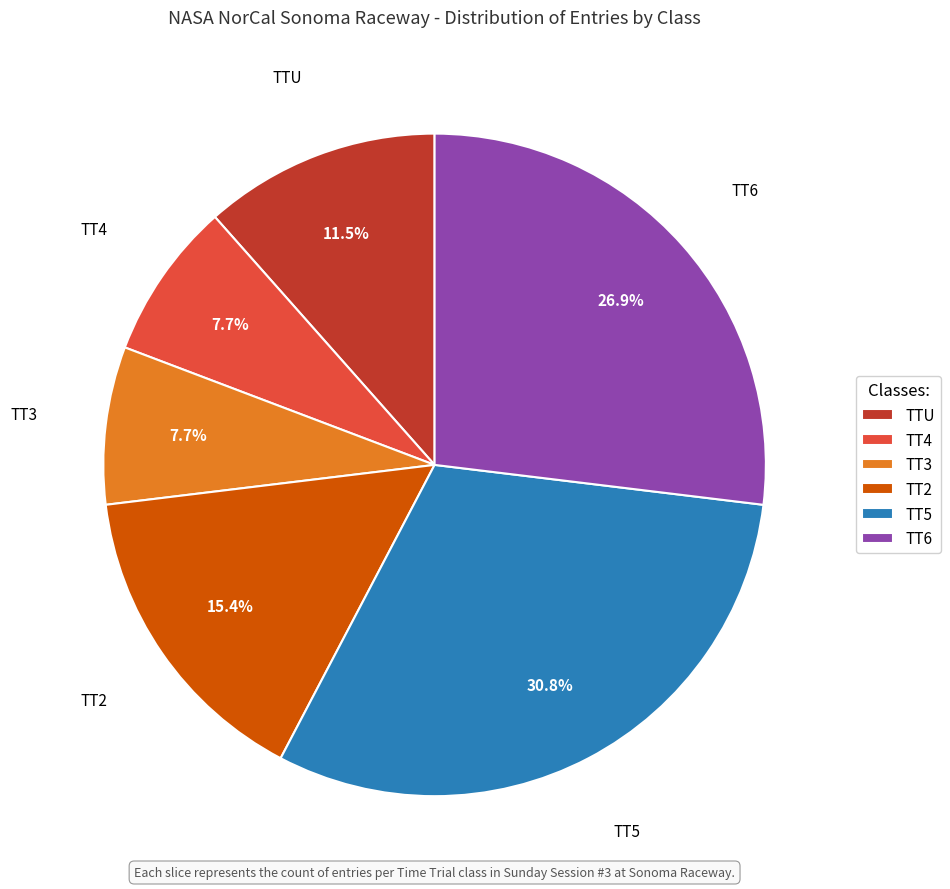

Which category has the biggest portion of the pie?

TT5